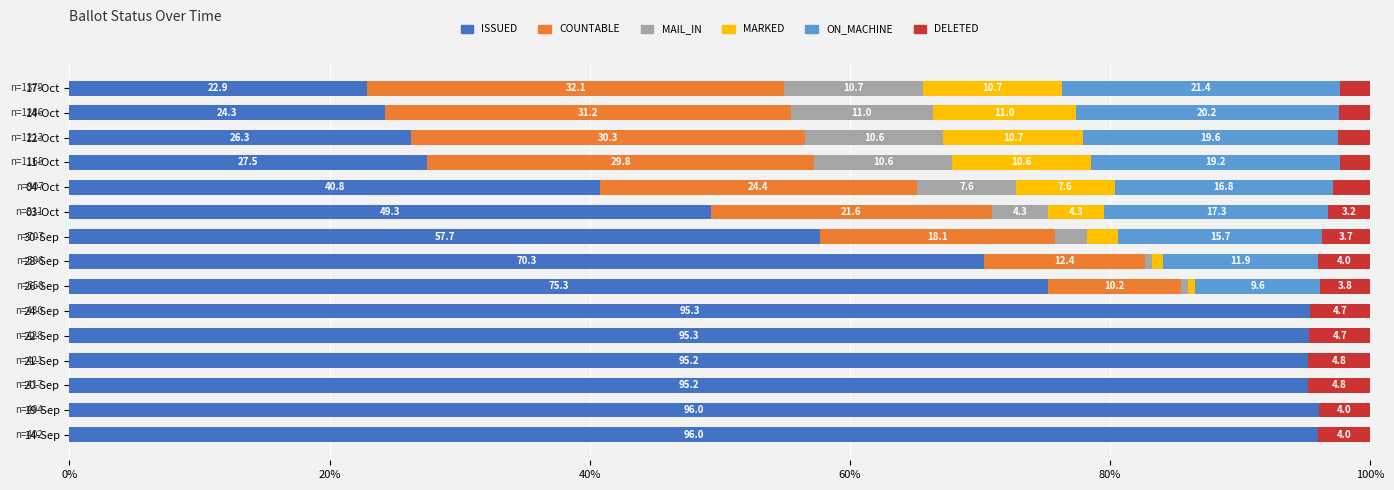

What is the maximum value for ISSUED?

96.0